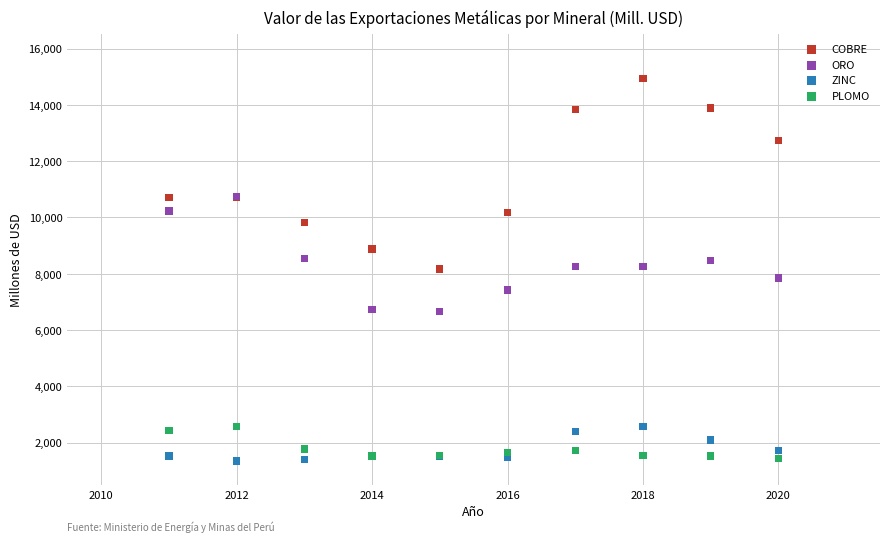

What are all the series names shown in the legend?

COBRE, ORO, ZINC, PLOMO